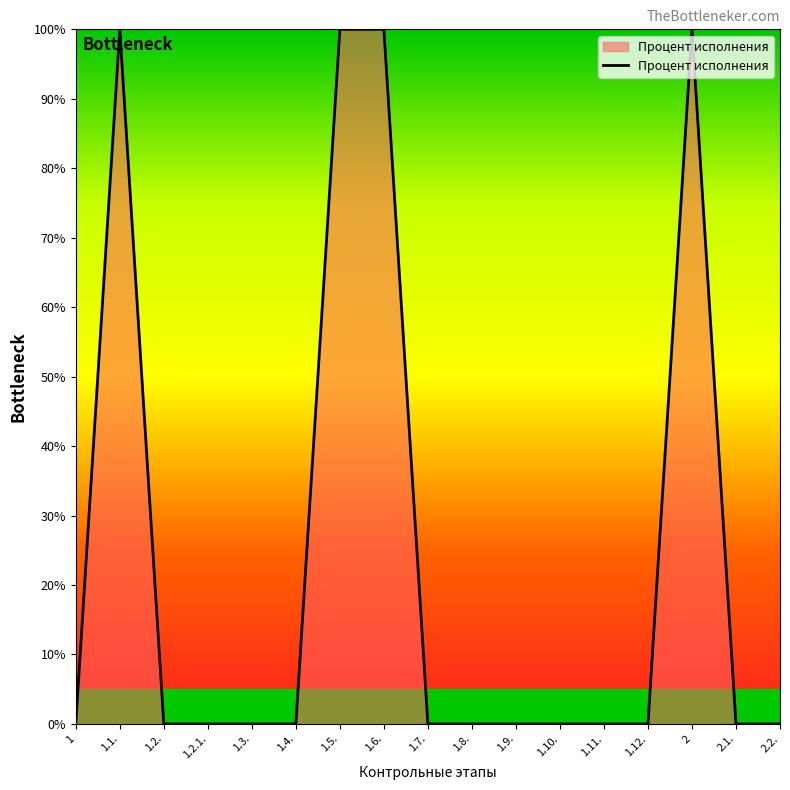

Reading left to right, transcribe all the data shown in this chart.

0	100	0	0	0	0	100	100	0	0	0	0	0	0	100	0	0